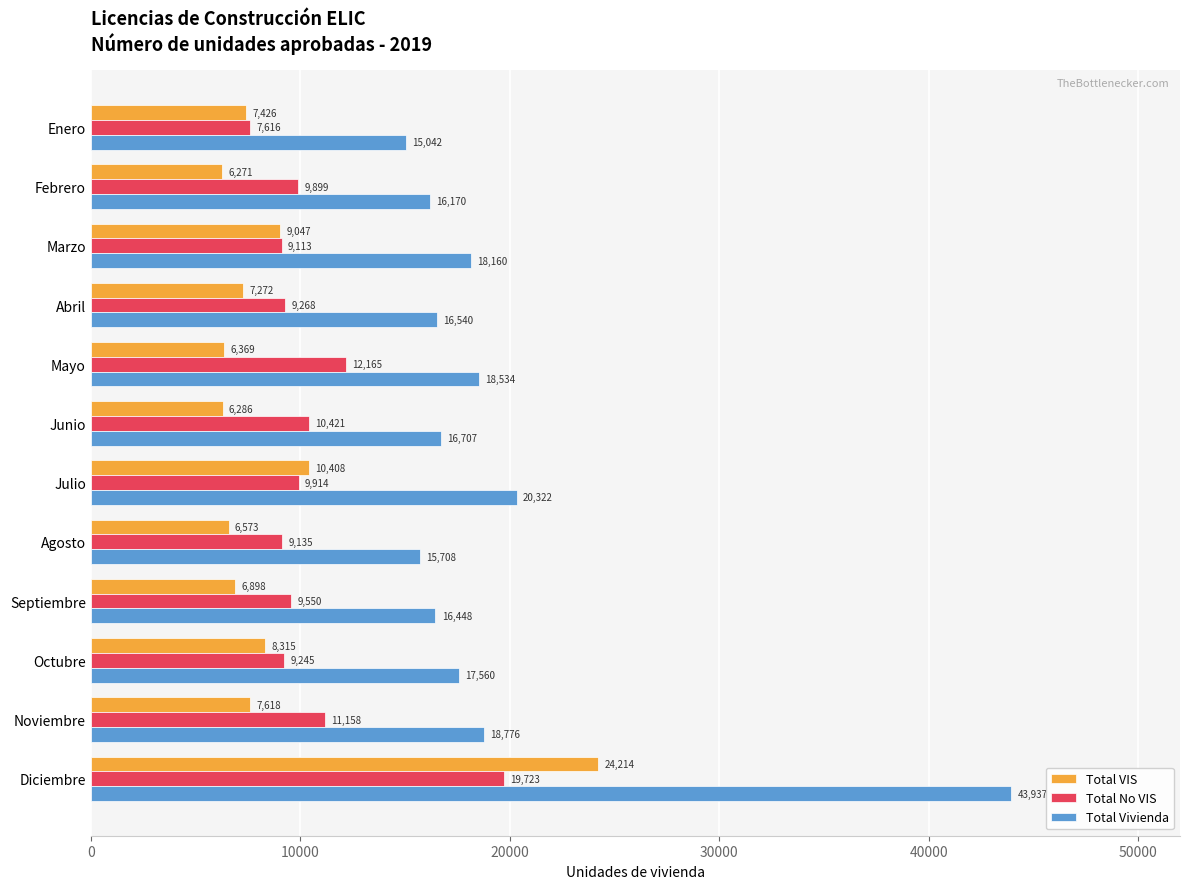

The Total Vivienda series shows 8704 at Julio. True or false?

False